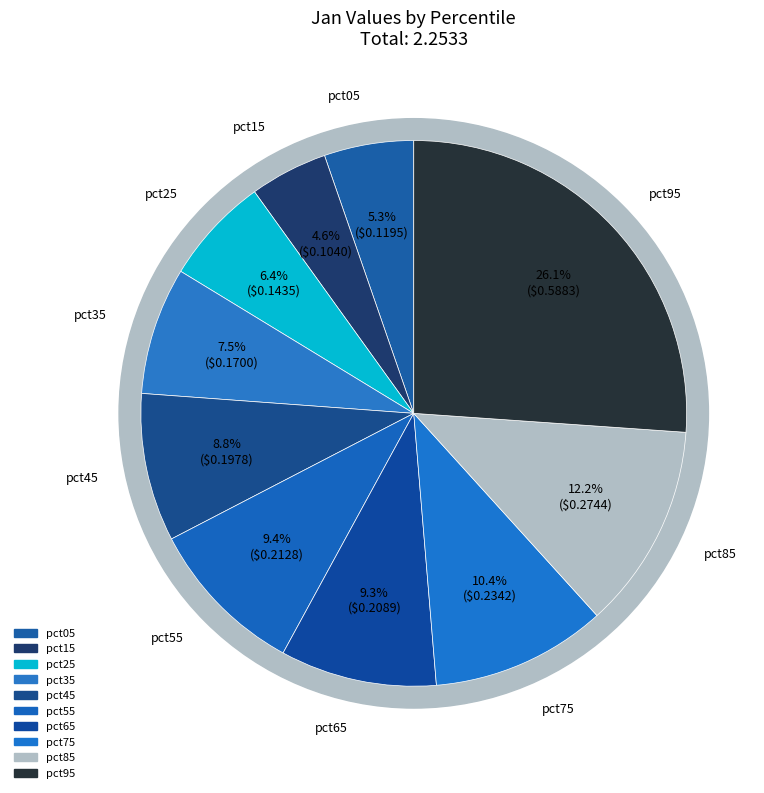

Which slice is the largest?

pct95